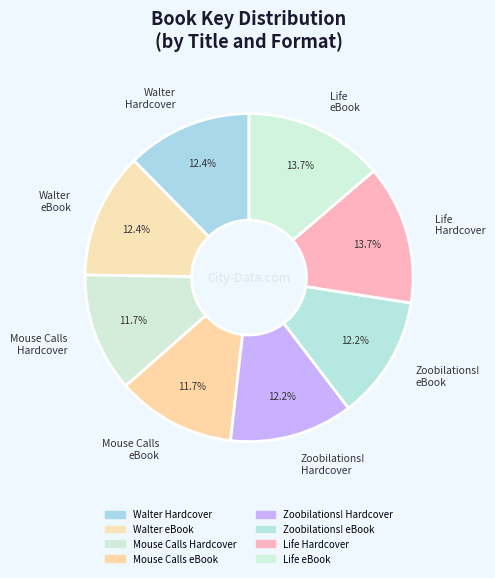

Does Mouse Calls Hardcover account for over 50% of the chart?

No